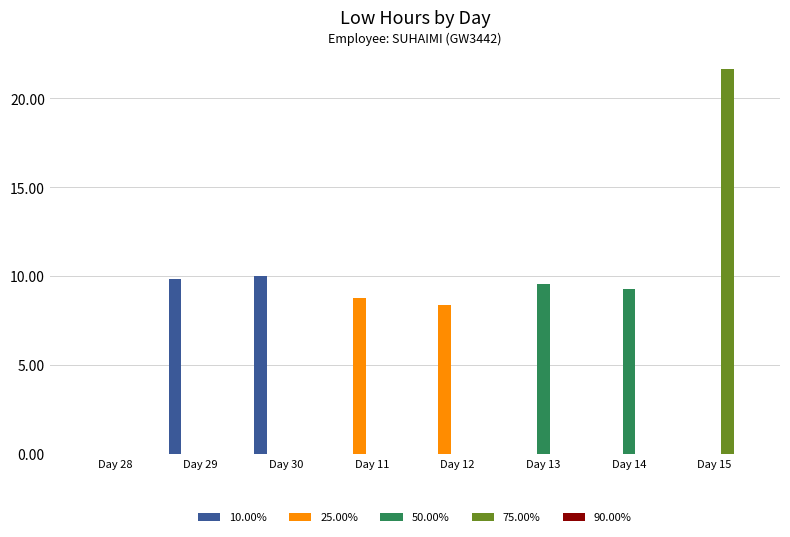

What is the total value across all series at Day 29?

9.9